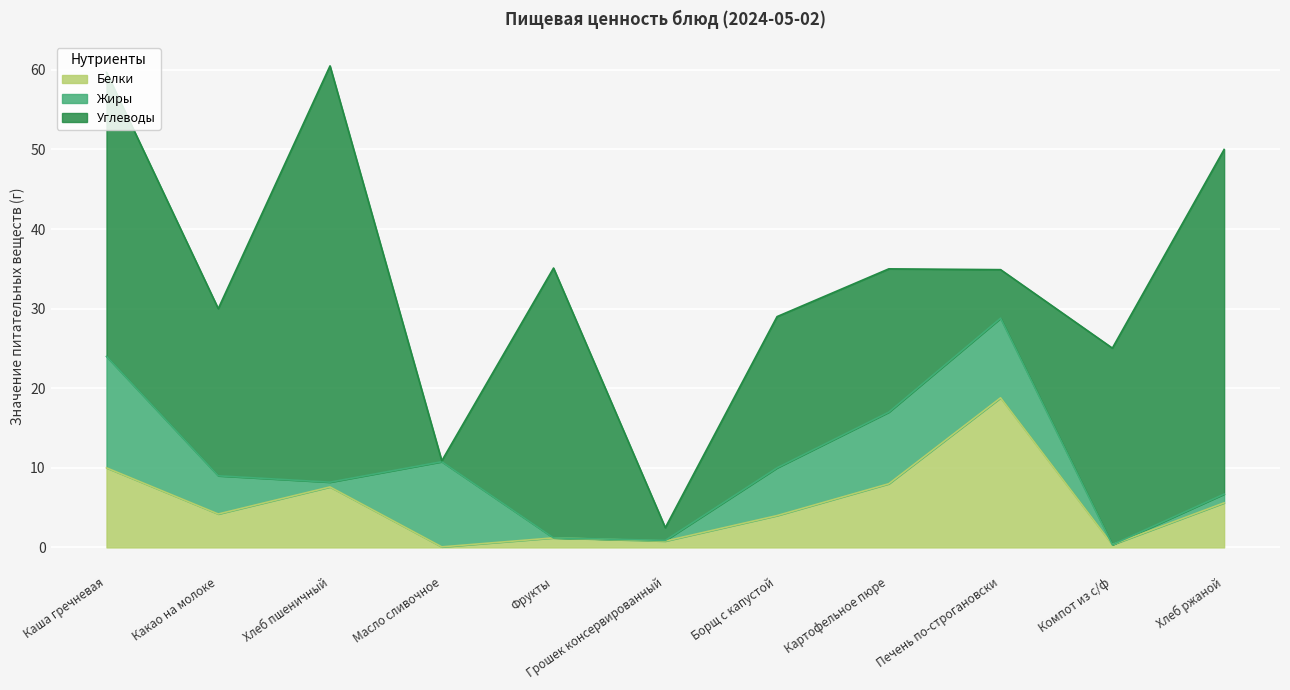

What is the value of the Углеводы point at the 5th from the left?

33.9